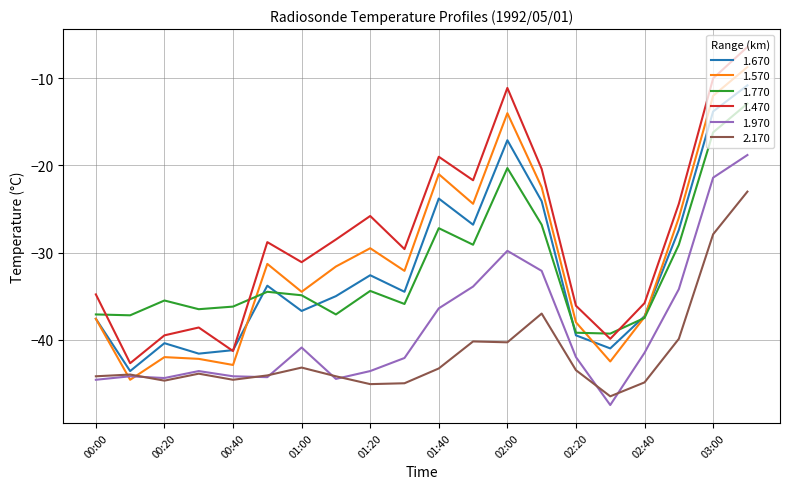

Which series has the widest spread of values?

1.470